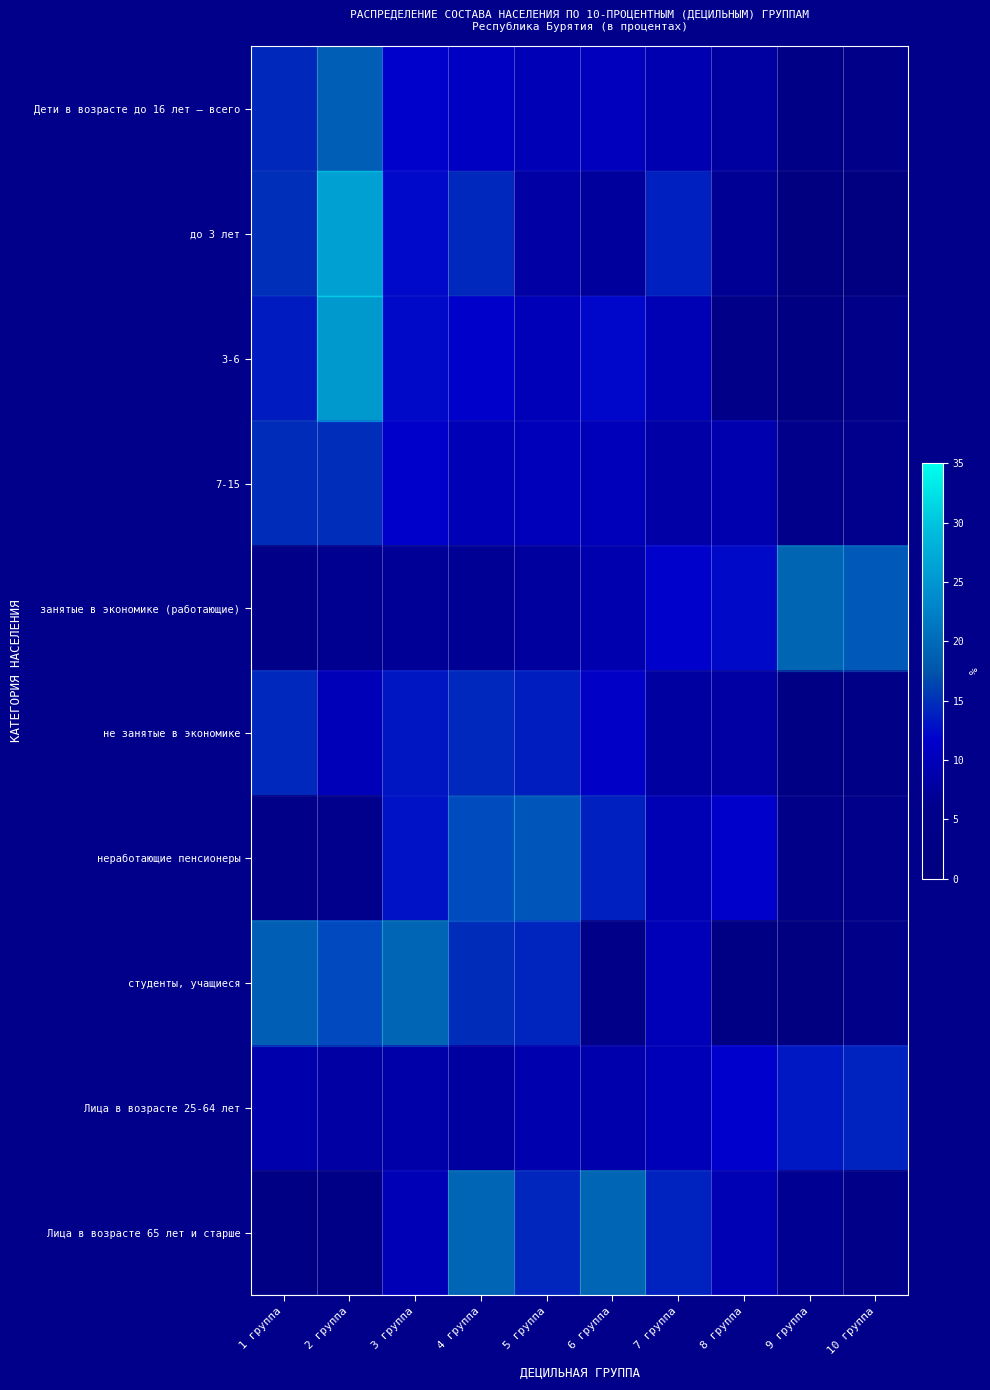

What is the maximum value shown in the chart?

21.6